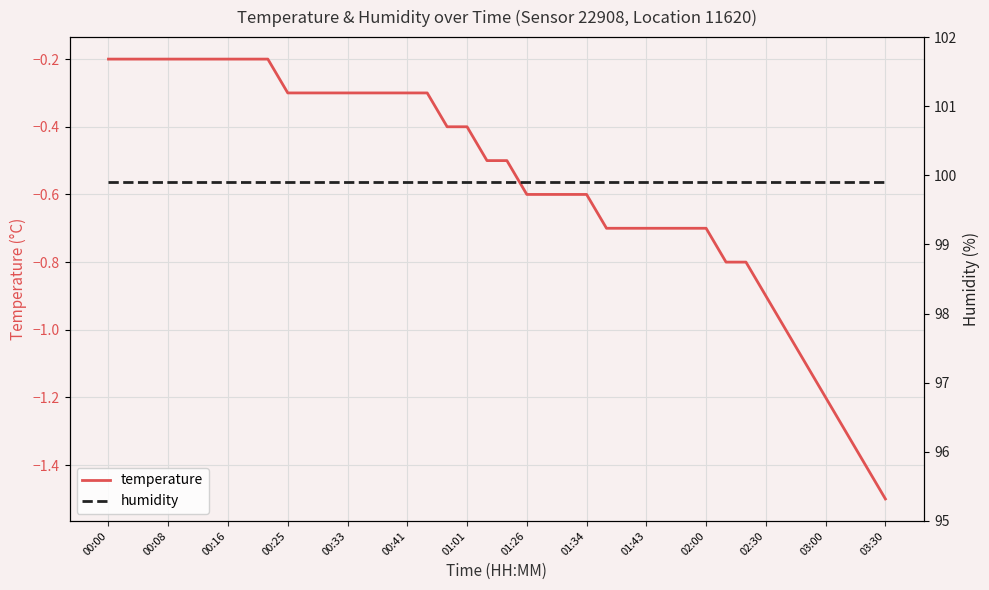

What is the approximate value of humidity at 02:00?

99.9